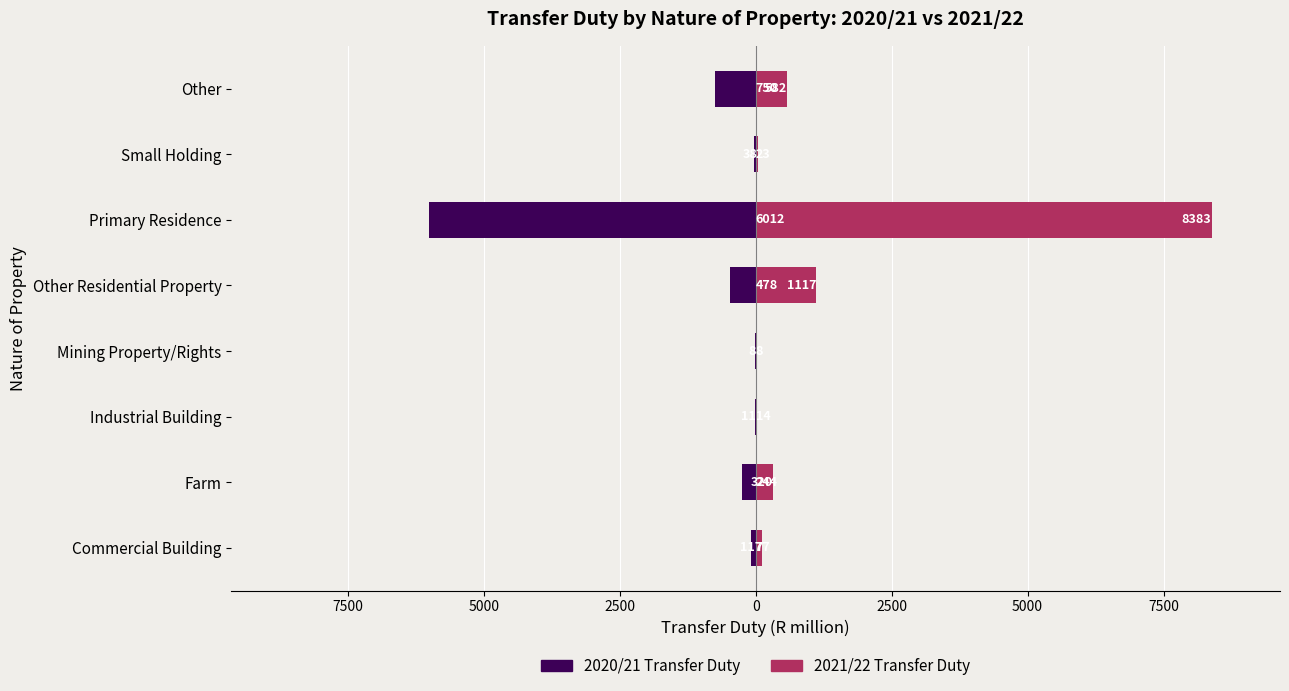

How many bars are there in total?

16